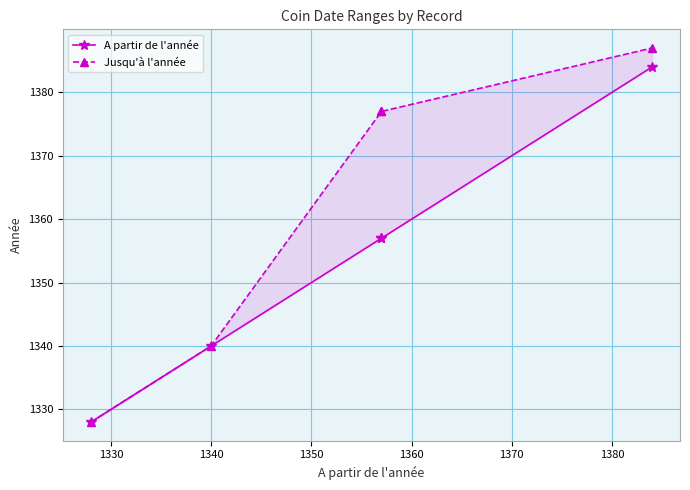

True or false: Jusqu'à l'année and A partir de l'année cross at least once.

False